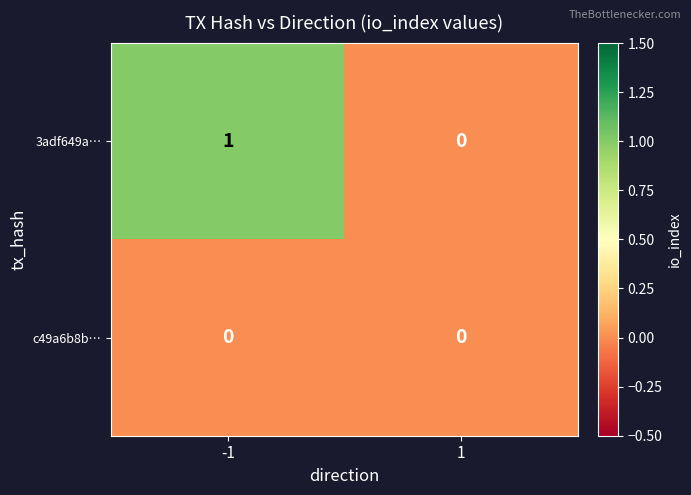

What is the greatest value displayed?

1